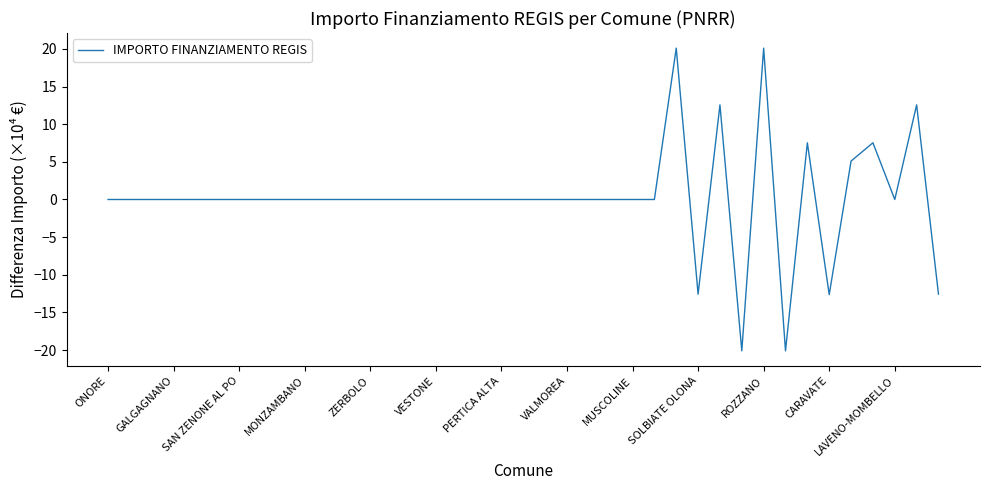

What is the difference between the maximum and minimum values?

40.2